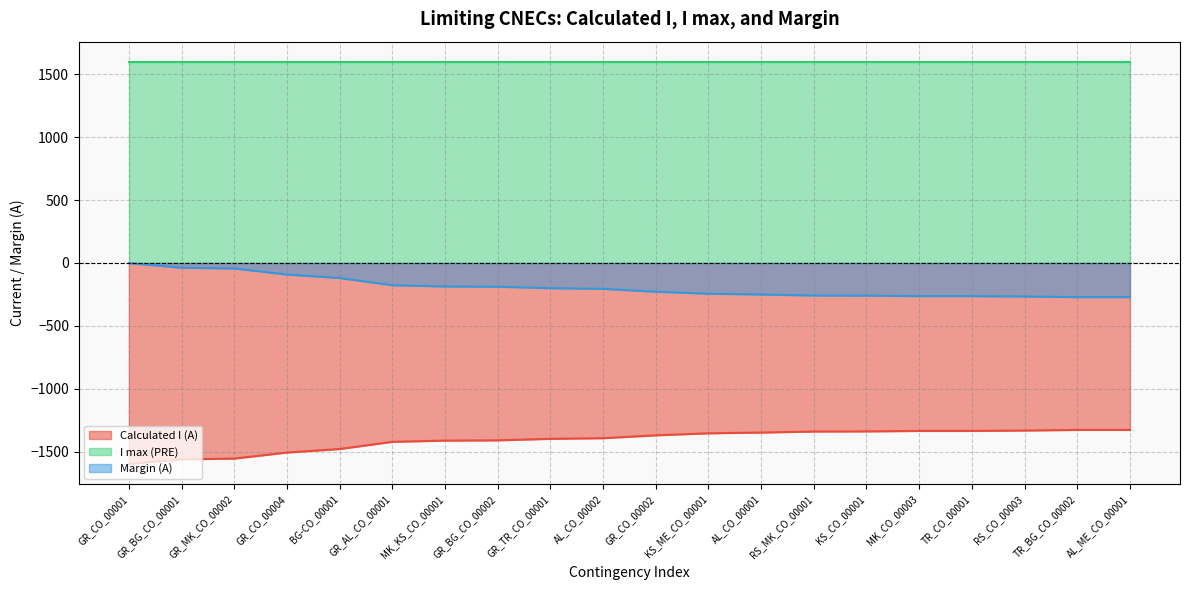

What is the average value of the Calculated I (A) series?

-1408